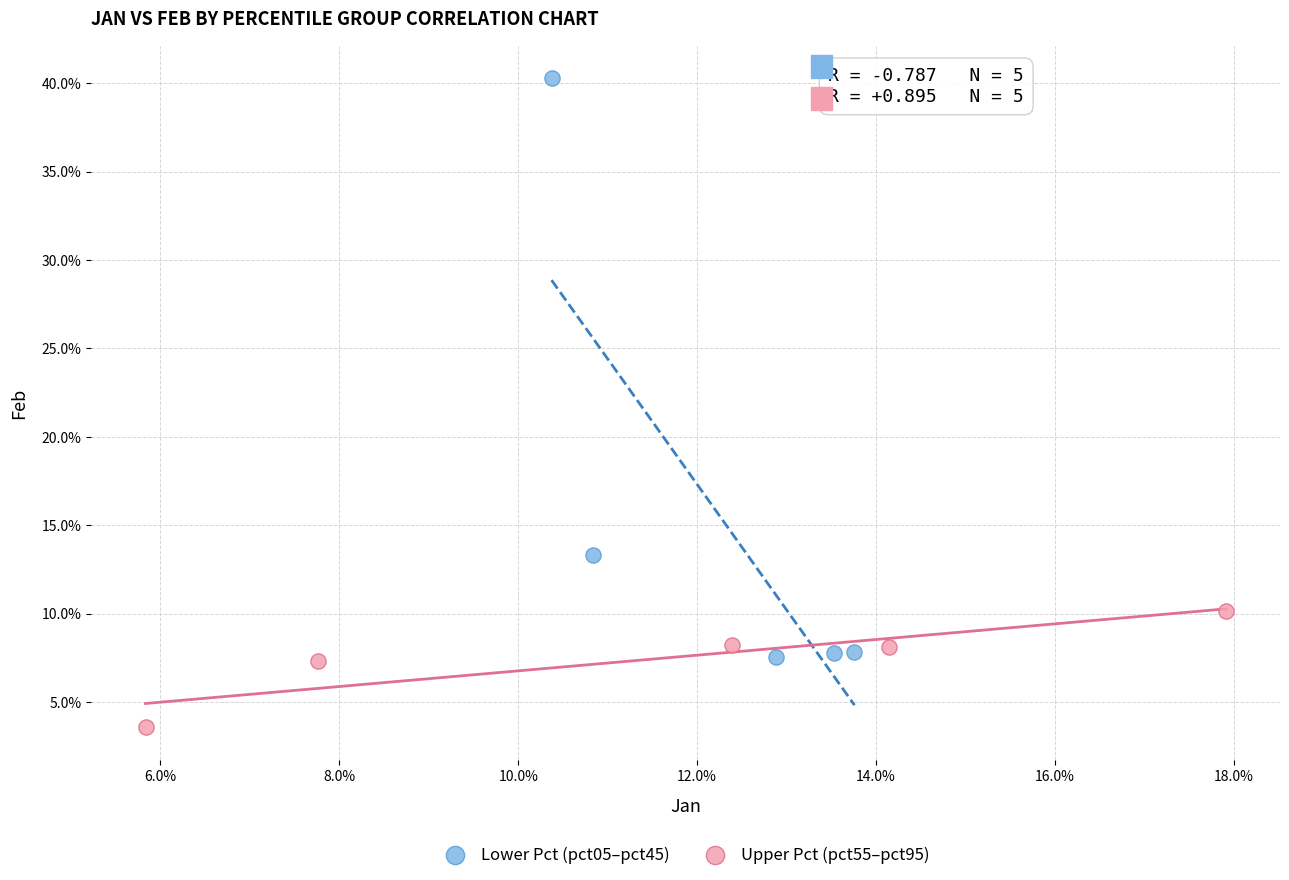

Which series has the widest spread of Y values?

Lower Pct (pct05–pct45)